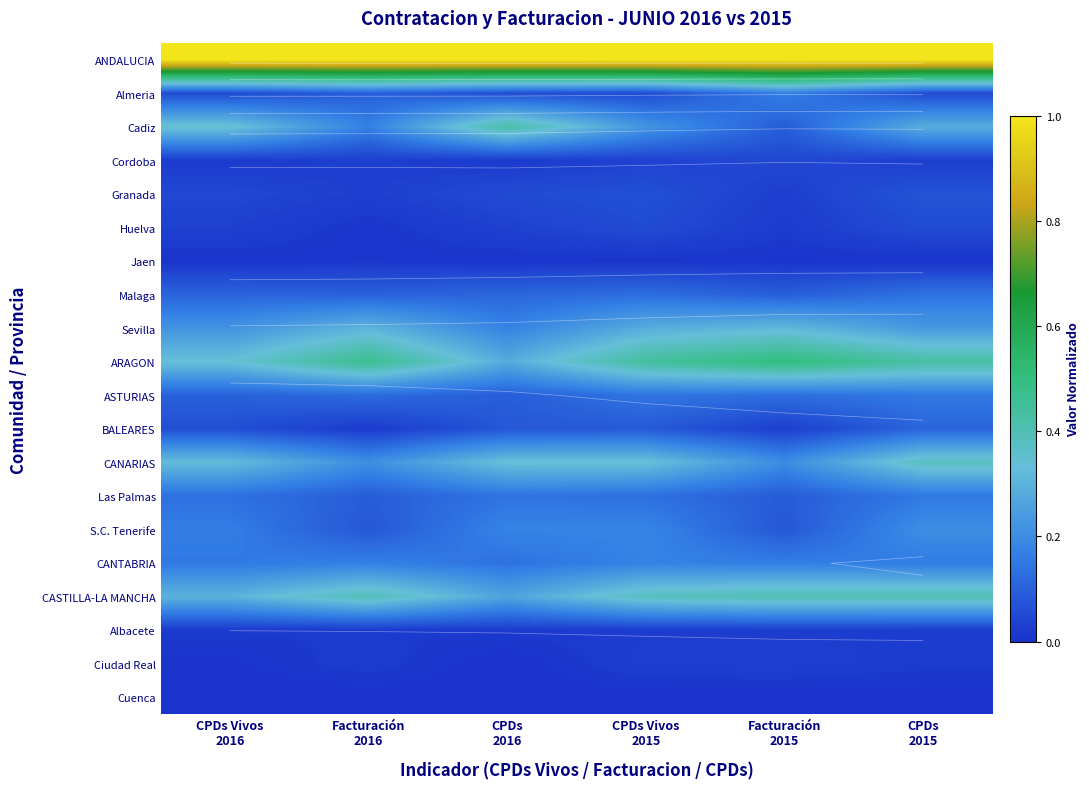

List the labels in order of CANARIAS value, largest first.

CPDs 2015, CPDs 2016, CPDs Vivos 2015, CPDs Vivos 2016, Facturación 2016, Facturación 2015